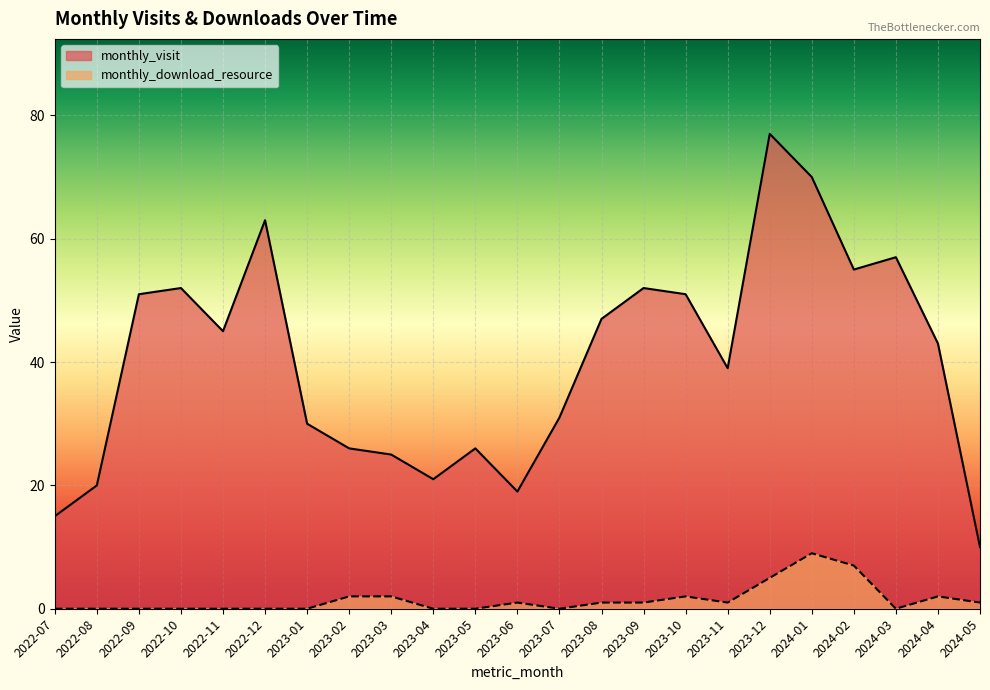

Which series has the widest spread of values?

monthly_visit